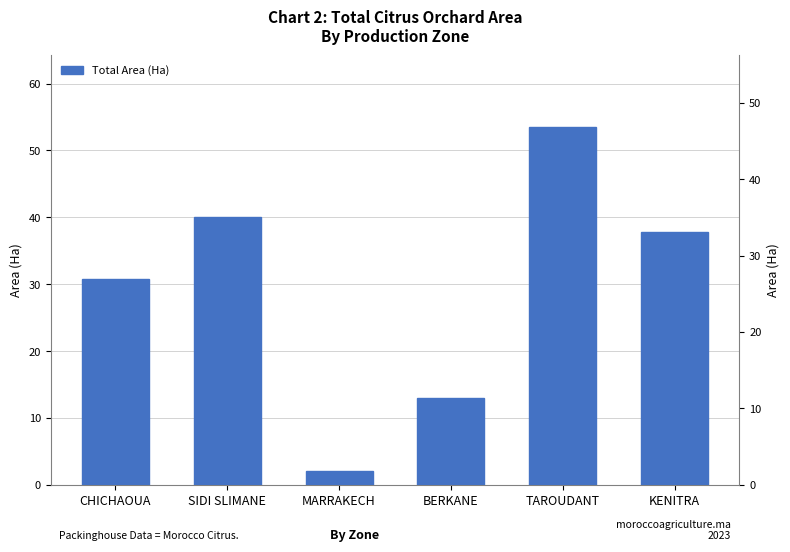

How many categories are shown in the chart?

6